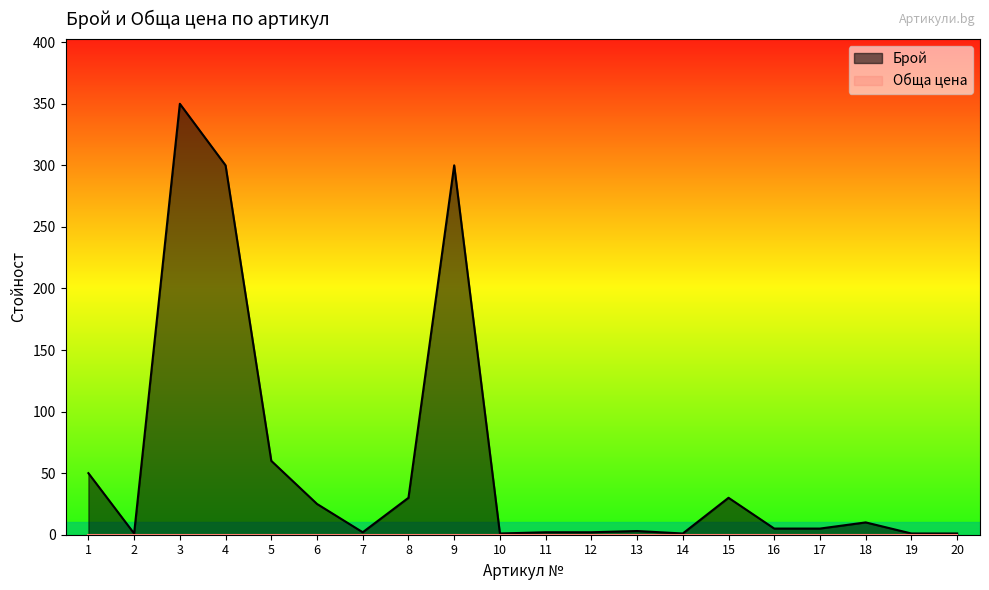

Does the chart display data point markers on the line(s)?

No